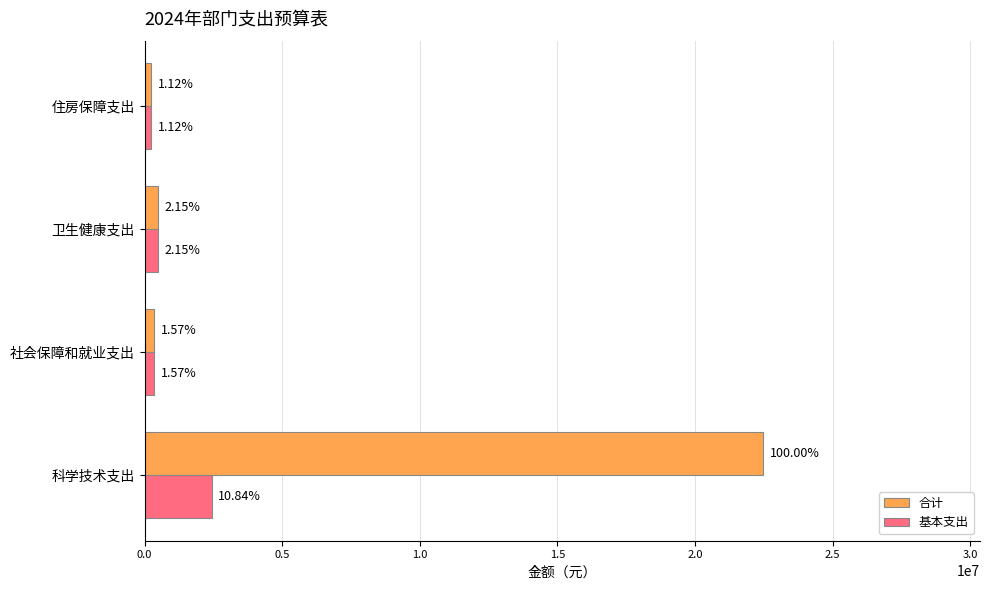

Which series has the largest range (max minus min)?

合计